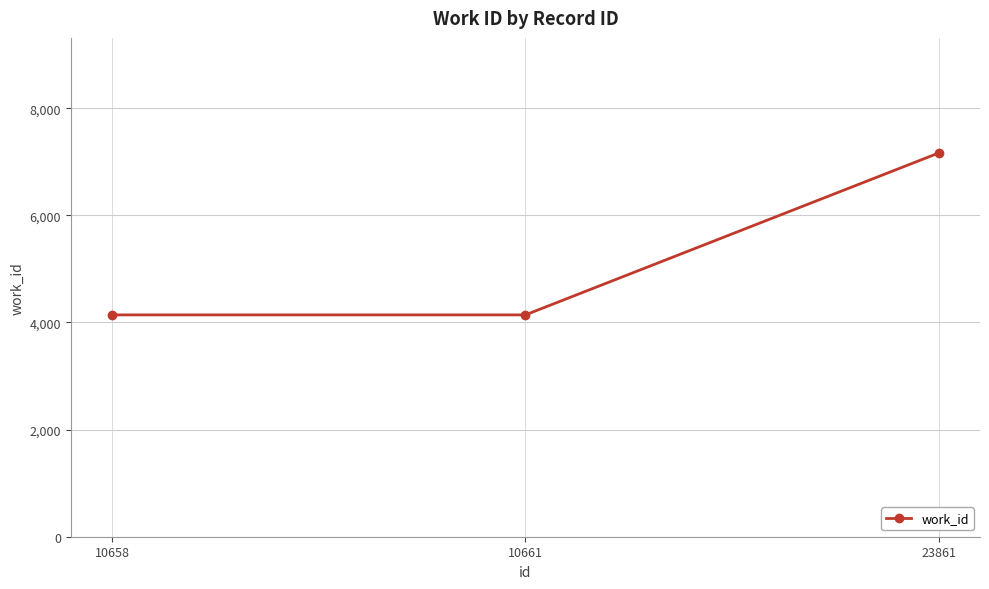

How many lines are shown in the chart?

1